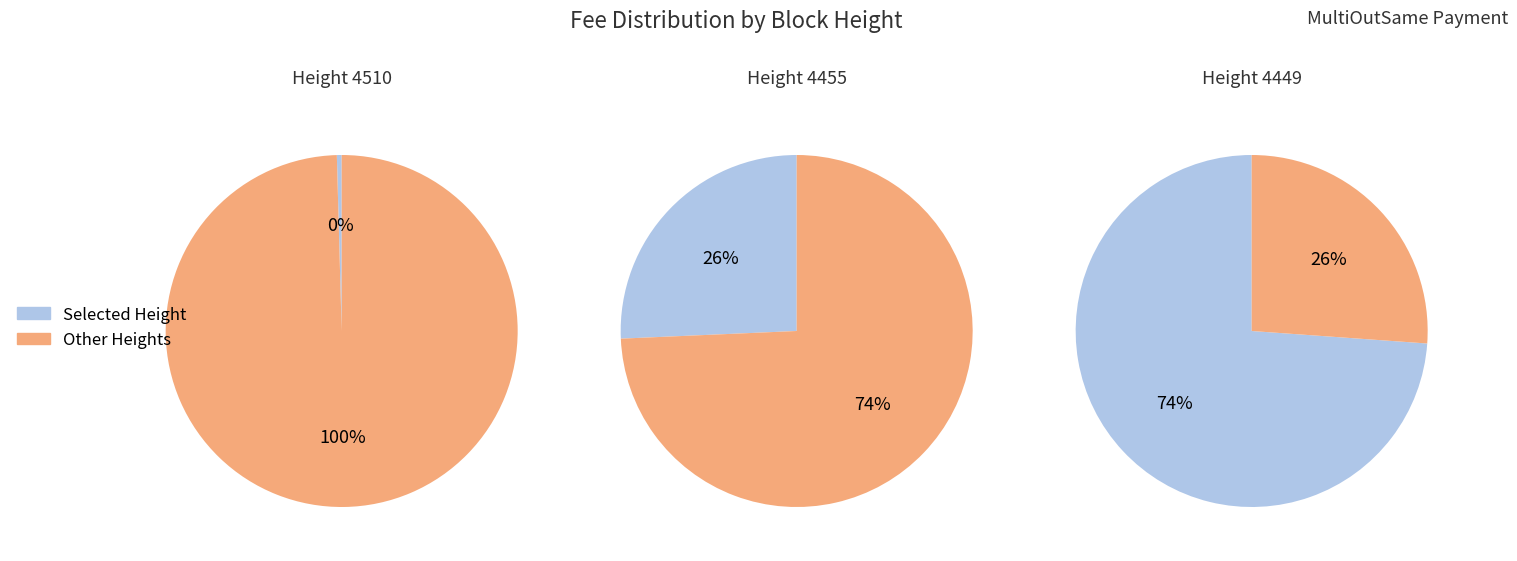

What portion of the pie excludes 4449?

26.1%